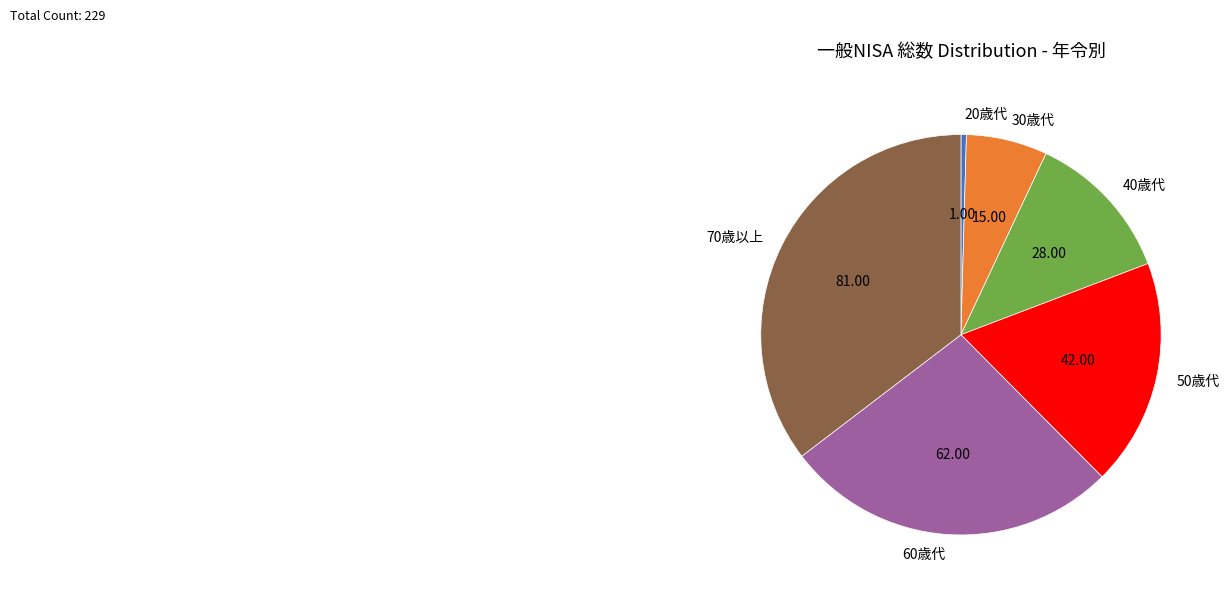

How many segments does this pie chart have?

6